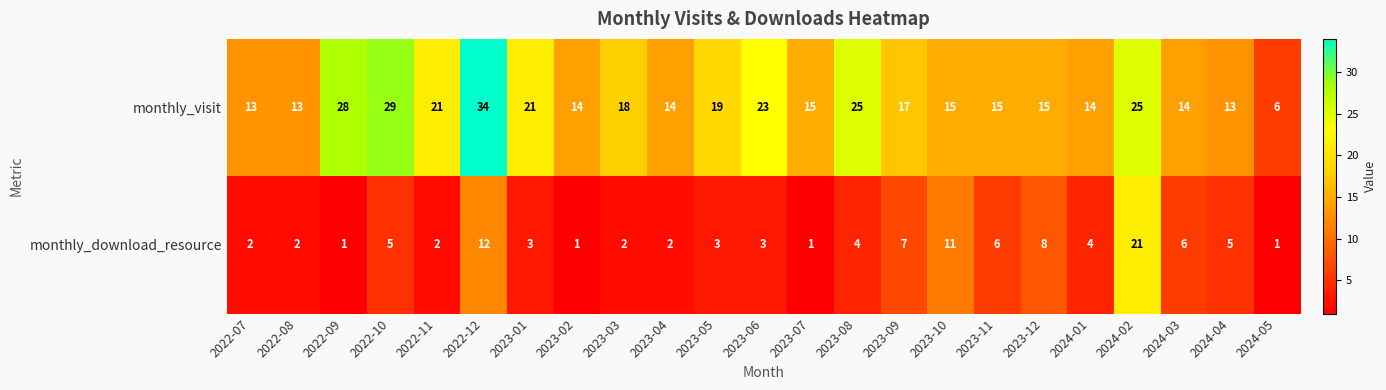

What is the average value of the monthly_download_resource series?

5